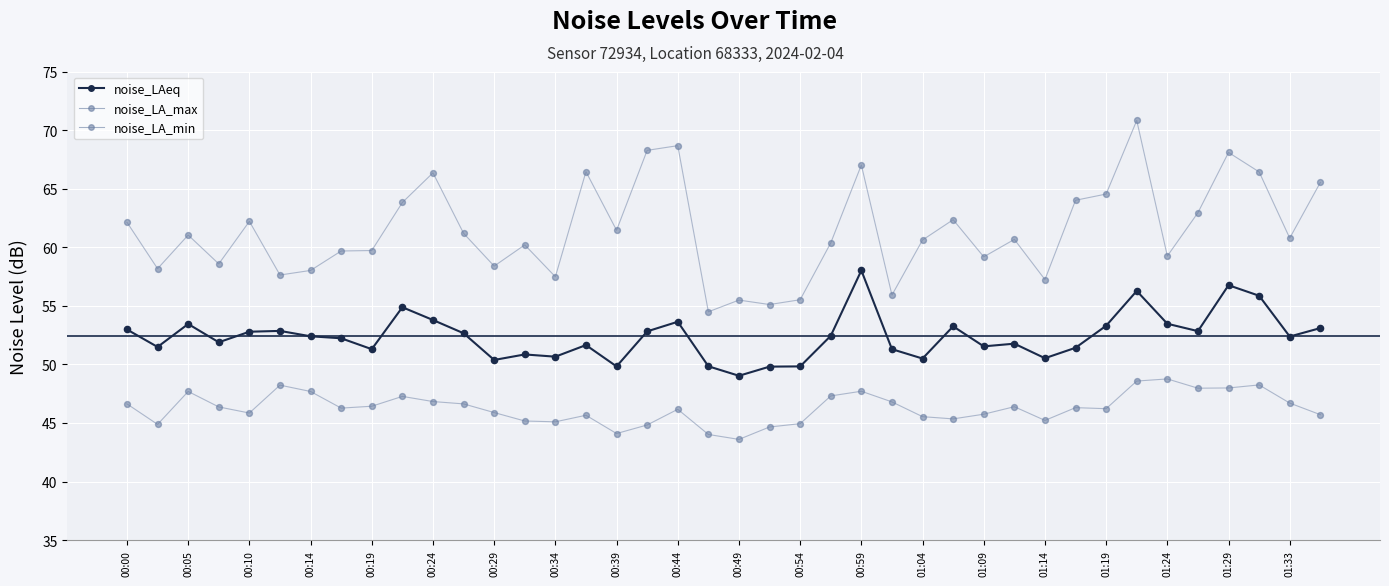

Does the chart have visible grid lines?

Yes